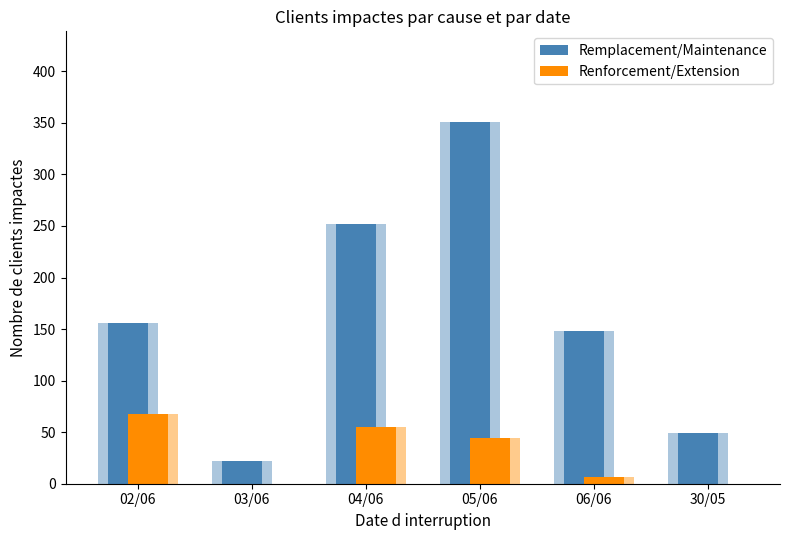

Where does the Renforcement/Extension series first go above 44?

02/06